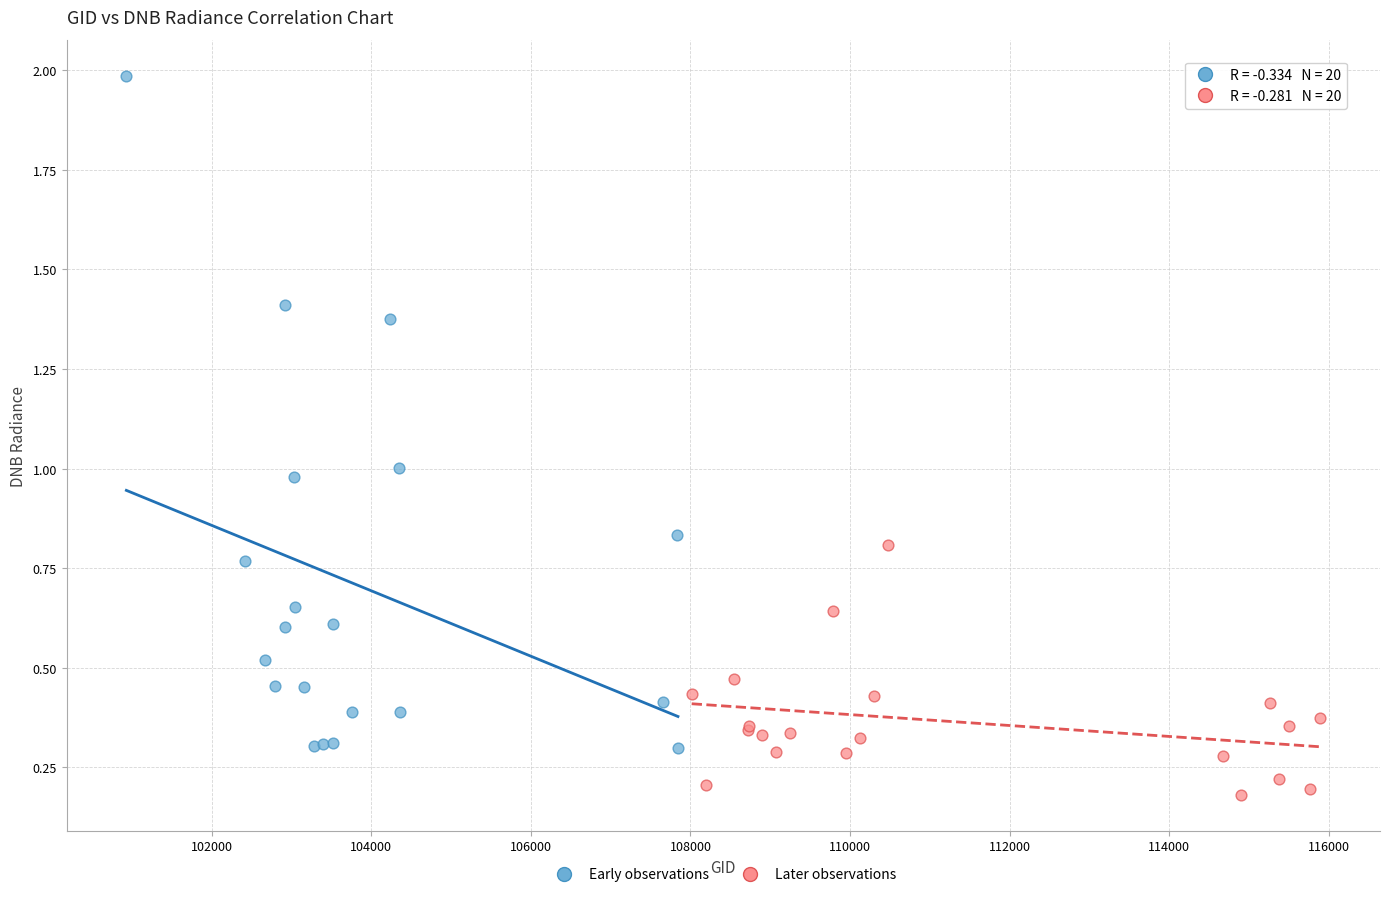

Which series has the widest spread of Y values?

Early observations